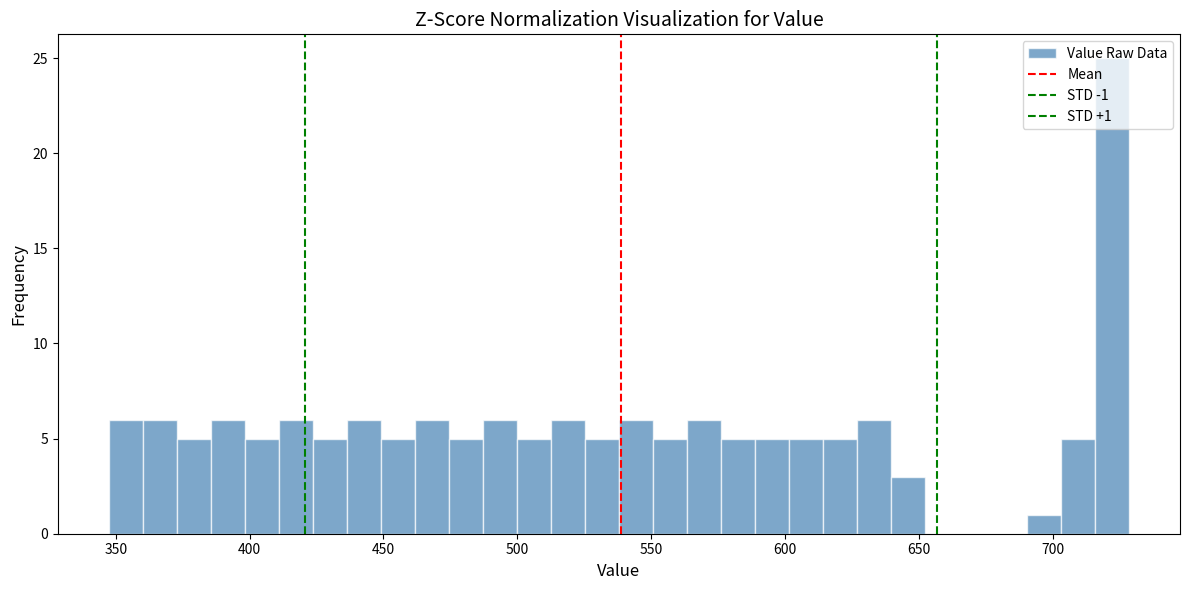

Around what value on the x-axis is the tallest bar? Give the approximate position of its centre, as read against the axis.

720